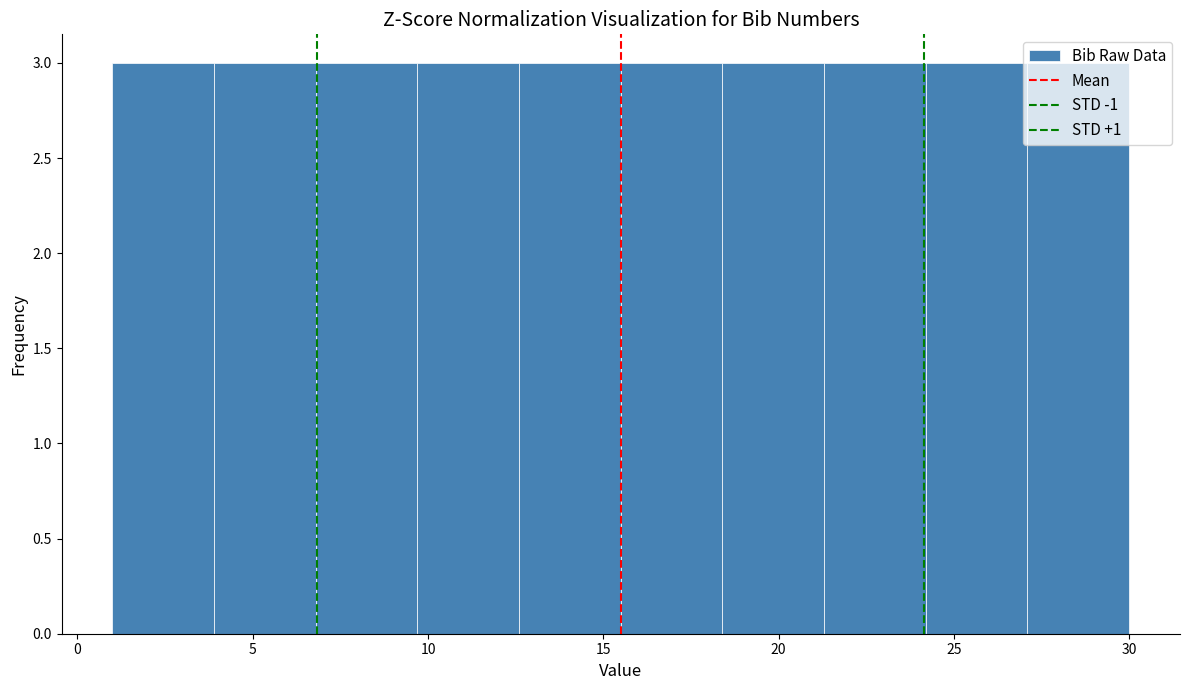

Reading left to right, list every bar in this chart as the range it spans on the x-axis followed by its height. Neither the bar edges nor the heights are printed on the chart, so give them approximately, as read against the axes.

1.0 to 3.9: 3
3.9 to 6.8: 3
6.8 to 9.7: 3
9.7 to 12.6: 3
12.6 to 15.5: 3
15.5 to 18.4: 3
18.4 to 21.3: 3
21.3 to 24.2: 3
24.2 to 27.1: 3
27.1 to 30.0: 3